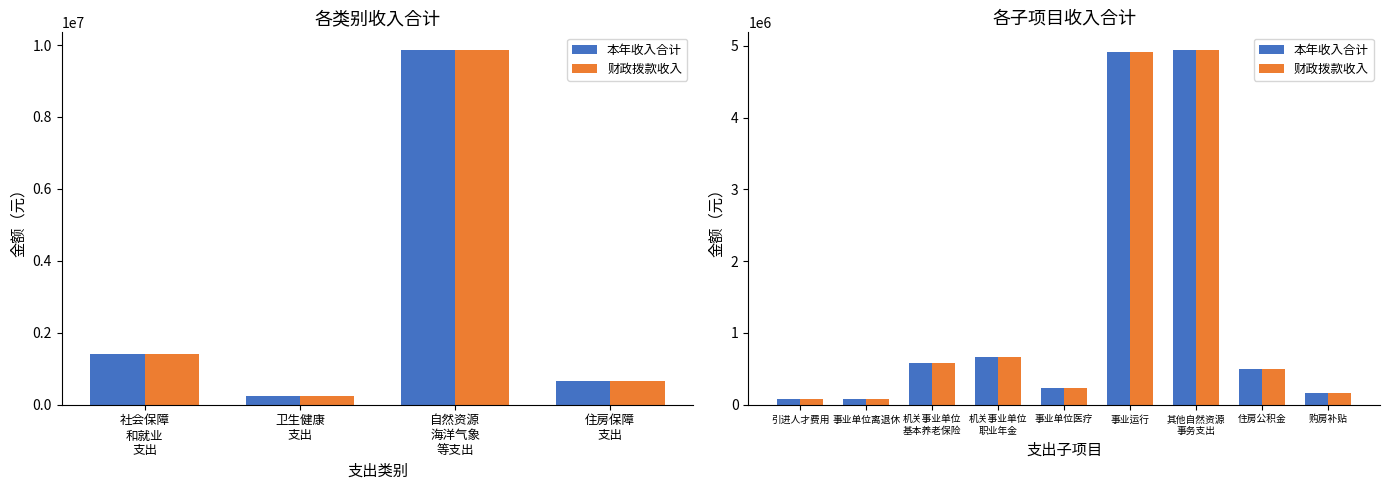

What is the difference between the second highest and minimum values in the 本年收入合计 series?

4842456.5